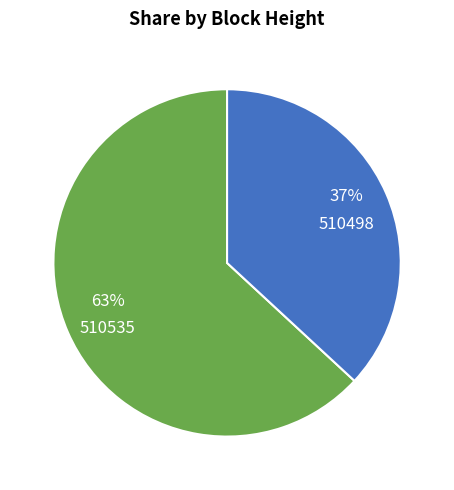

Between 510535 and 510498, which is larger?

510535